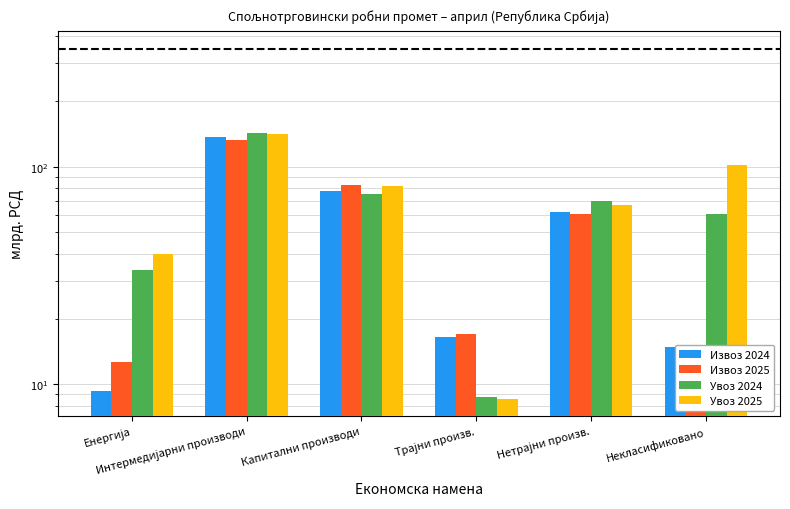

How many data points in Увоз 2025 are above 81?

3